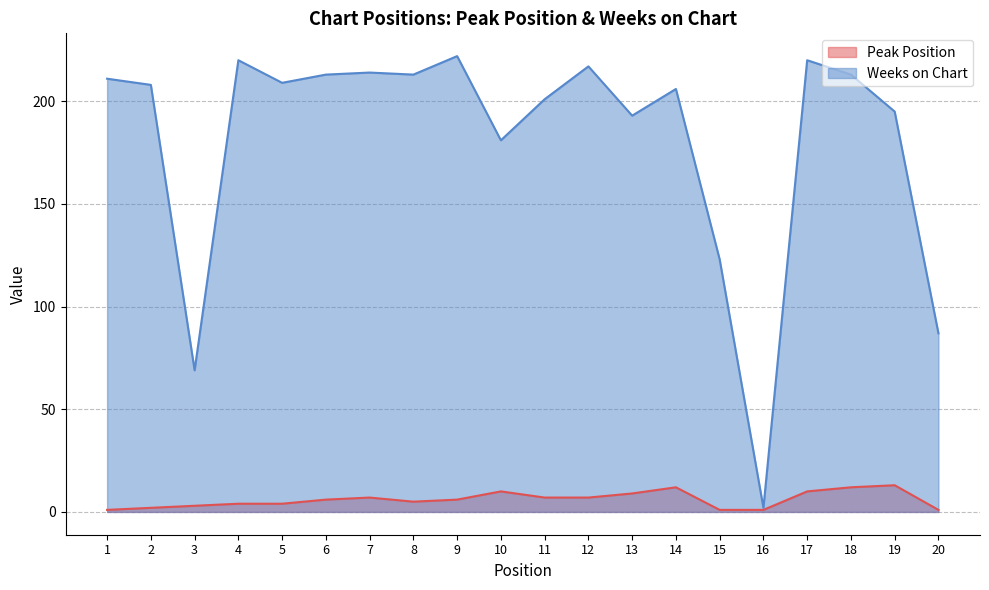

True or false: Weeks on Chart and Peak Position cross at least once.

False